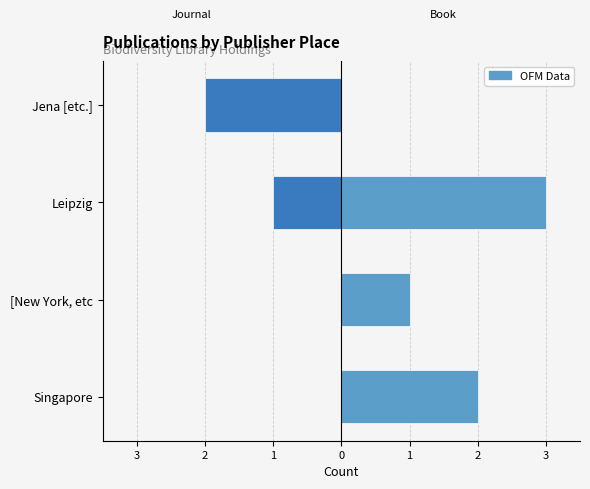

How many positive values does the Book series have?

3